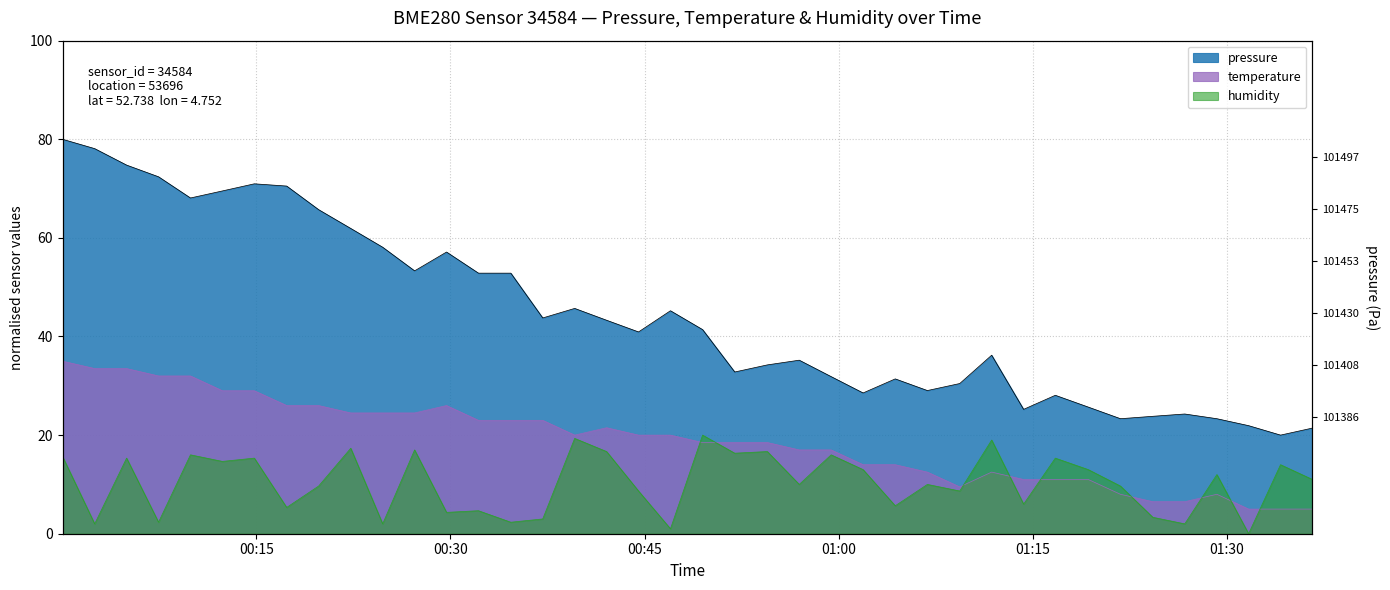

True or false: temperature and humidity intersect in this chart.

True